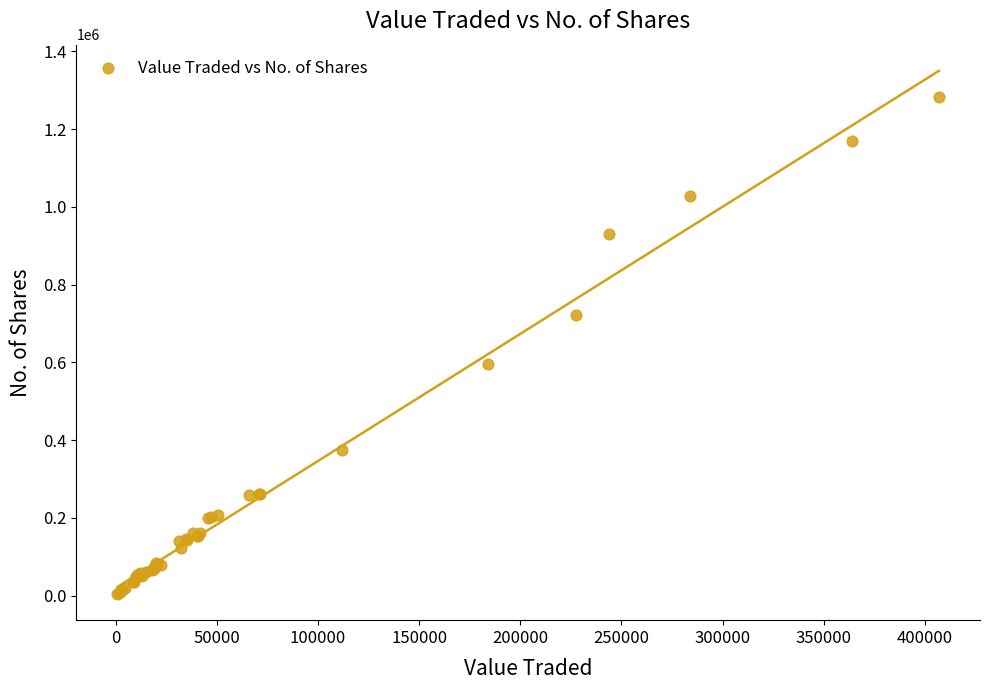

What Y value in the scatter plot is closest to 643996?

595269